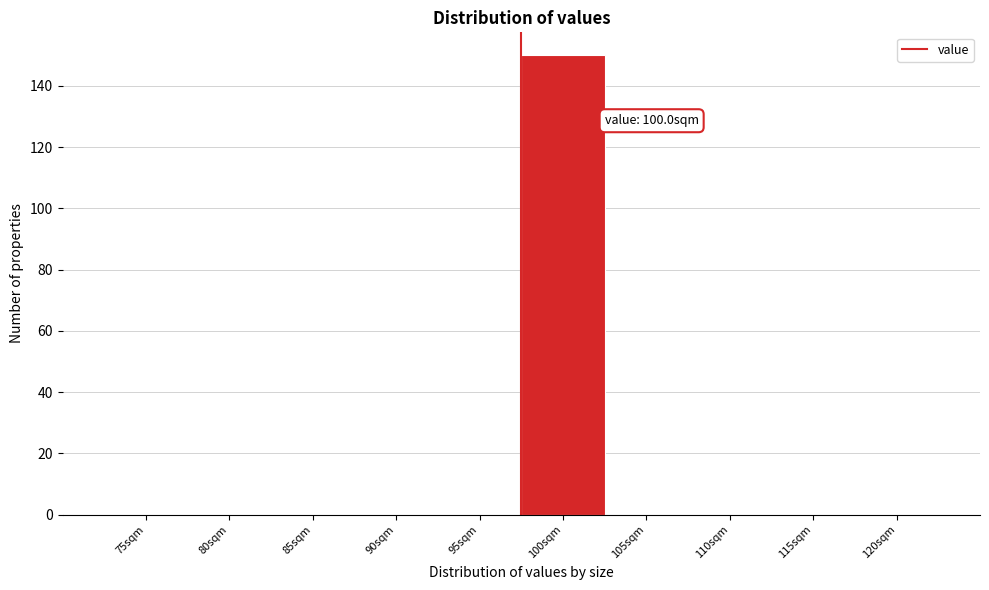

Reading left to right, list all the values displayed in this chart.

75sqm=0	80sqm=0	85sqm=0	90sqm=0	95sqm=0	100sqm=150	105sqm=0	110sqm=0	115sqm=0	120sqm=0